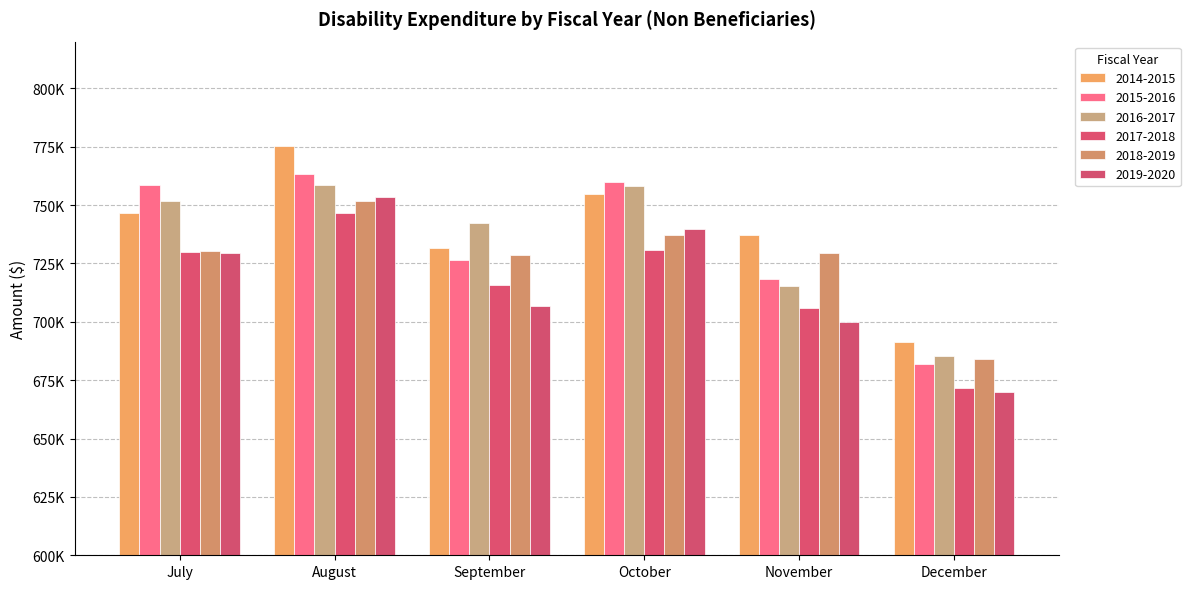

Does the chart contain any negative values?

No